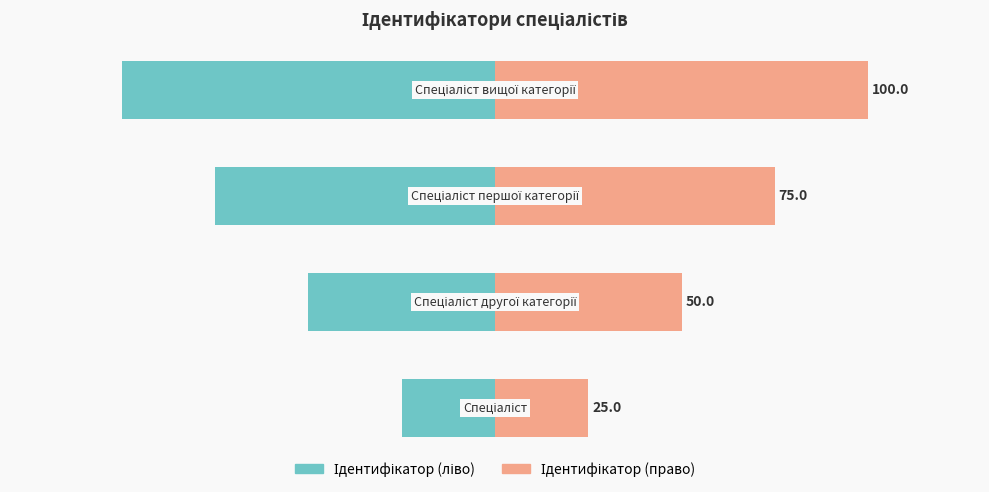

Between 2 and 3, which series saw the biggest shift?

Ідентифікатор (ліво)